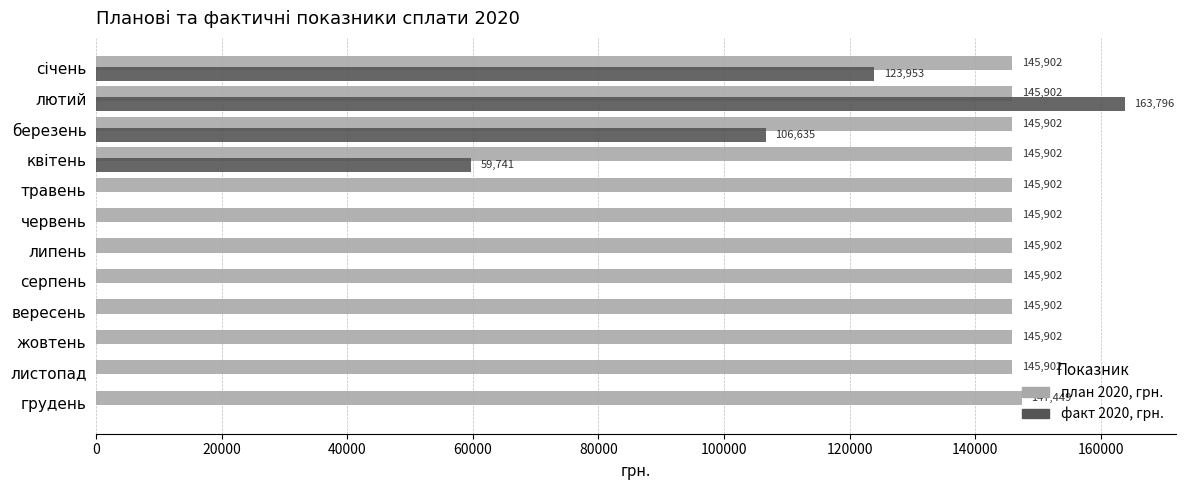

What is the sum of the план 2020, грн. values at лютий and серпень?

291804.0